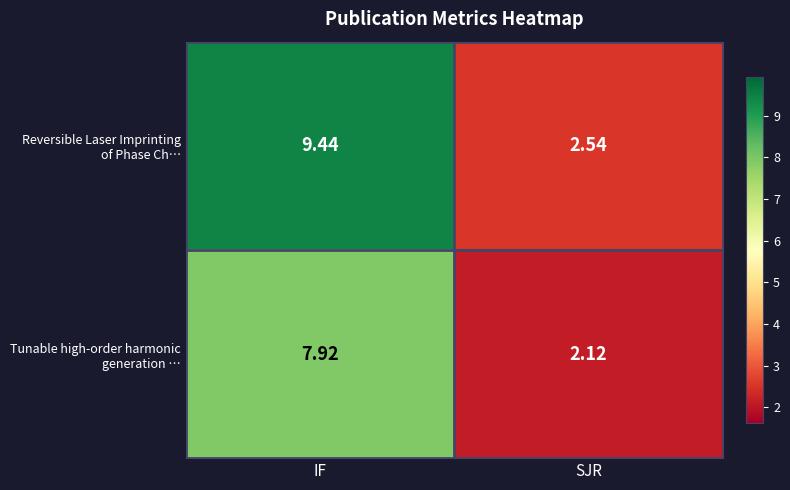

Which label corresponds to the smallest value in the chart?

SJR